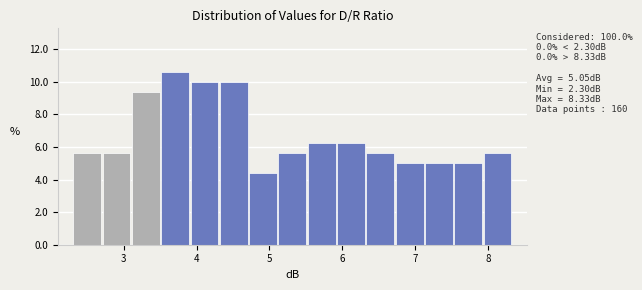

Over which range of the x-axis is the bar tallest?

3.5 to 3.9